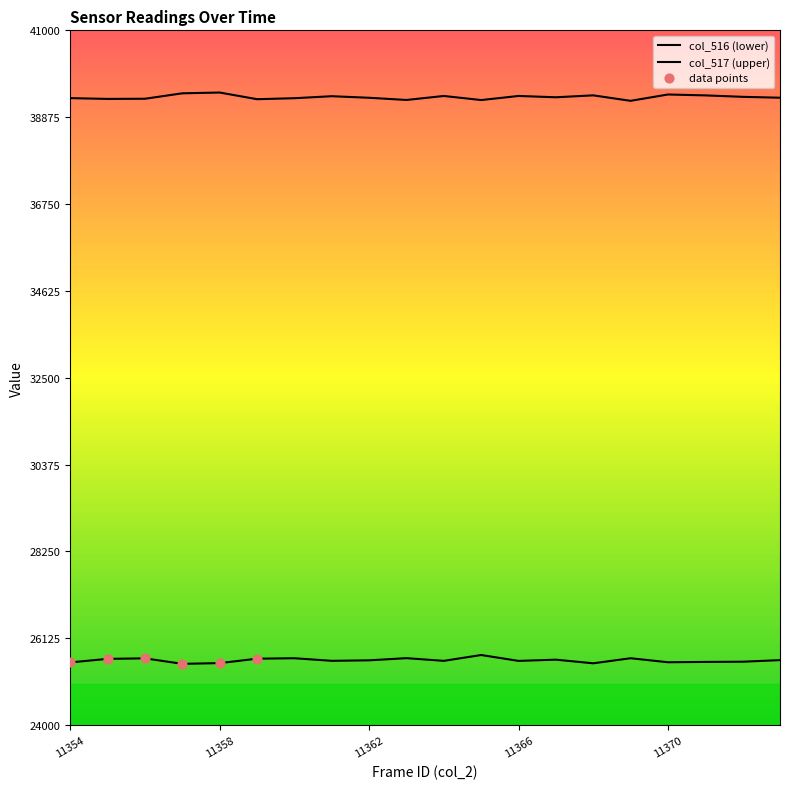

At which category is the sum across all series the highest?

11365